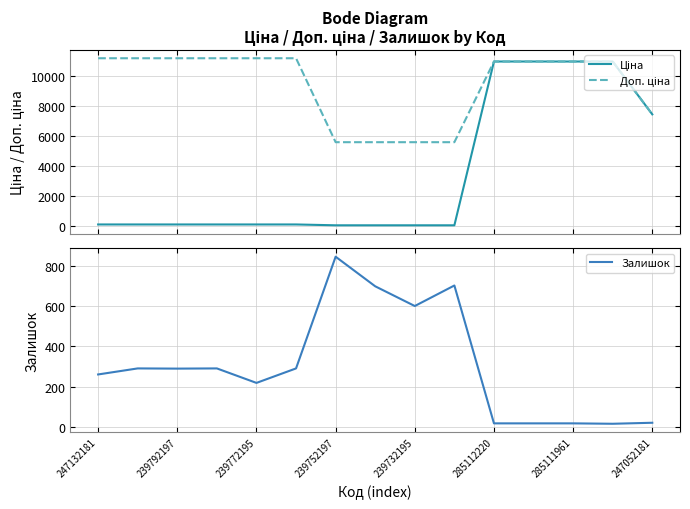

What position from the left is 11?

12